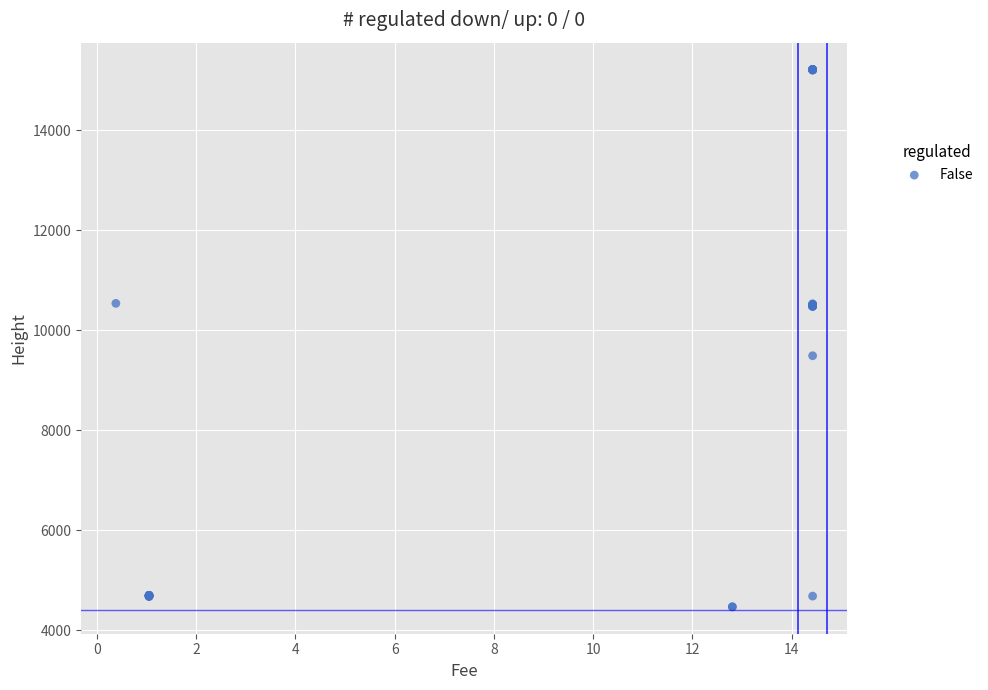

What Y value in the scatter plot is closest to 9844?

9493